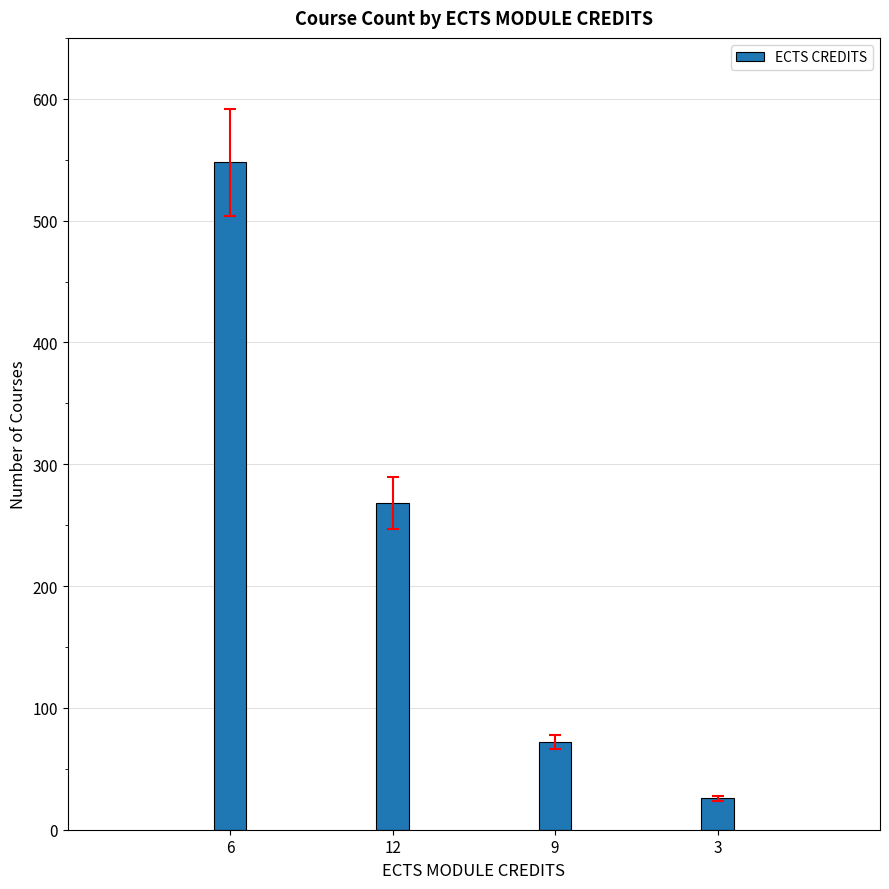

Between 6 and 9, which is larger?

6